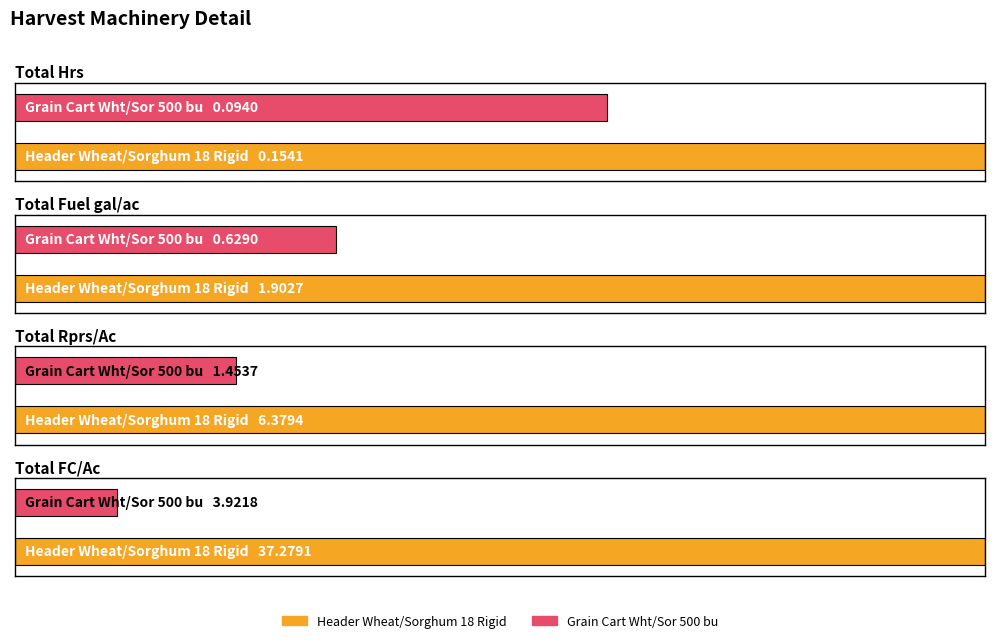

How many values in the Total FC/Ac series exceed 37?

1